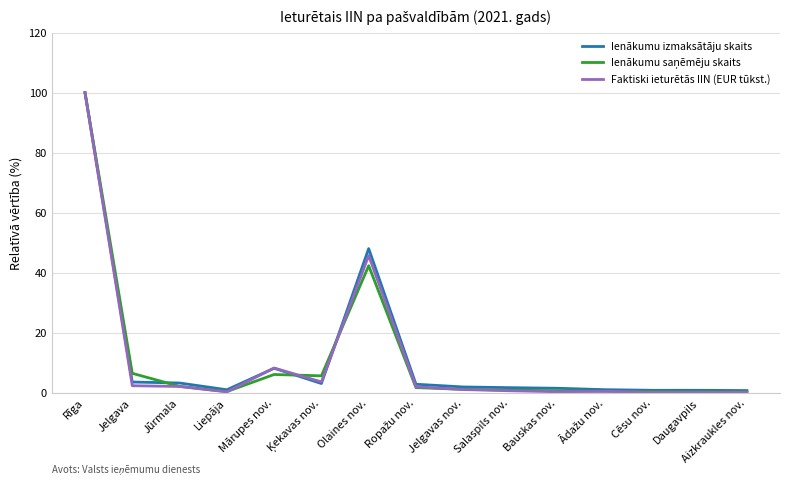

At which category is the sum across all series the highest?

Rīga